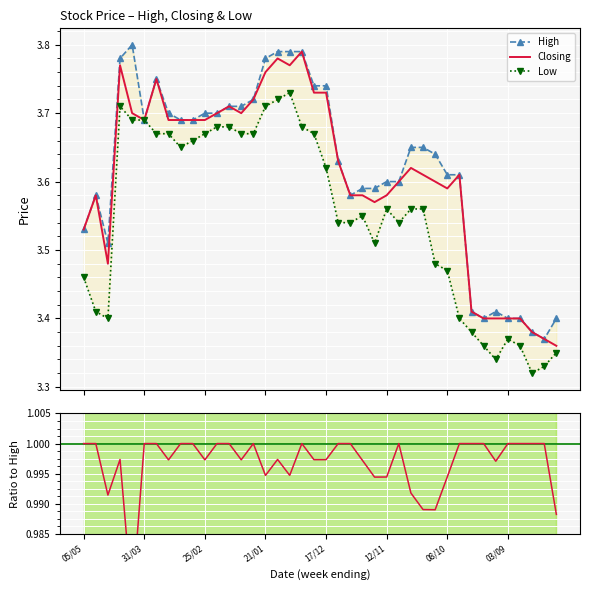

Reading left to right, what are all the values shown in this chart?

High: 3.5	3.6	3.5	3.8	3.8	3.7	3.8	3.7	3.7	3.7	3.7	3.7	3.7	3.7	3.7	3.8	3.8	3.8	3.8	3.7	3.7	3.6	3.6	3.6	3.6	3.6	3.6	3.6	3.6	3.6	3.6	3.6	3.4	3.4	3.4	3.4	3.4	3.4	3.4	3.4
Closing: 3.5	3.6	3.5	3.8	3.7	3.7	3.8	3.7	3.7	3.7	3.7	3.7	3.7	3.7	3.7	3.8	3.8	3.8	3.8	3.7	3.7	3.6	3.6	3.6	3.6	3.6	3.6	3.6	3.6	3.6	3.6	3.6	3.4	3.4	3.4	3.4	3.4	3.4	3.4	3.4
Low: 3.5	3.4	3.4	3.7	3.7	3.7	3.7	3.7	3.6	3.7	3.7	3.7	3.7	3.7	3.7	3.7	3.7	3.7	3.7	3.7	3.6	3.5	3.5	3.5	3.5	3.6	3.5	3.6	3.6	3.5	3.5	3.4	3.4	3.4	3.3	3.4	3.4	3.3	3.3	3.4
Closing/High: 1.0	1.0	1.0	1.0	1.0	1.0	1.0	1.0	1.0	1.0	1.0	1.0	1.0	1.0	1.0	1.0	1.0	1.0	1.0	1.0	1.0	1.0	1.0	1.0	1.0	1.0	1.0	1.0	1.0	1.0	1.0	1.0	1.0	1.0	1.0	1.0	1.0	1.0	1.0	1.0